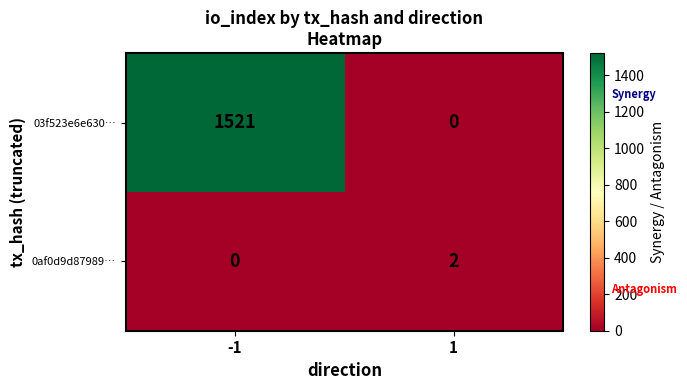

Which series has the largest total across all categories?

03f523e6e630…